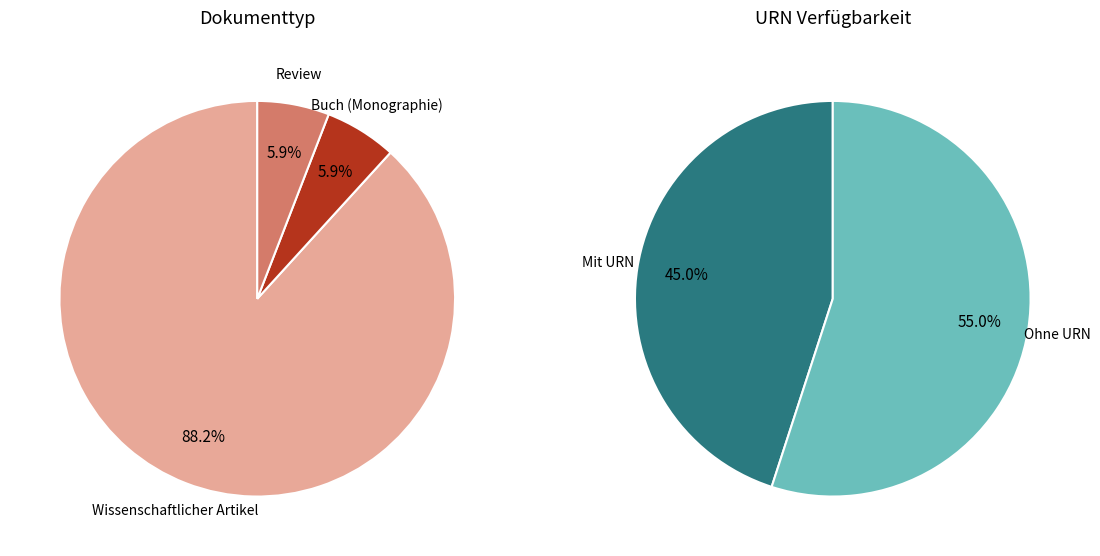

Count the number of slices in the pie.

2